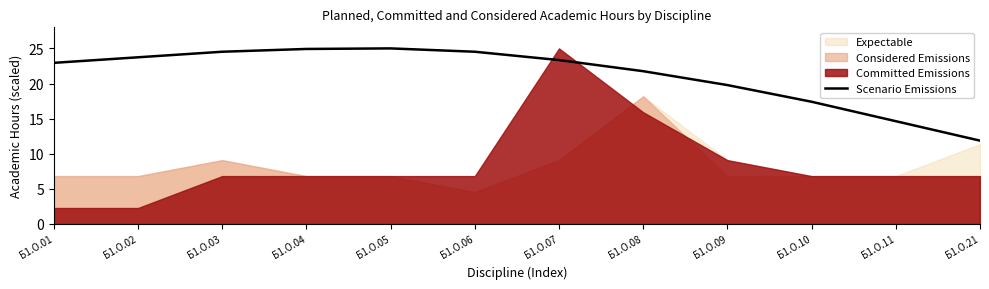

Where does the data first go above 23?

Б1.О.02